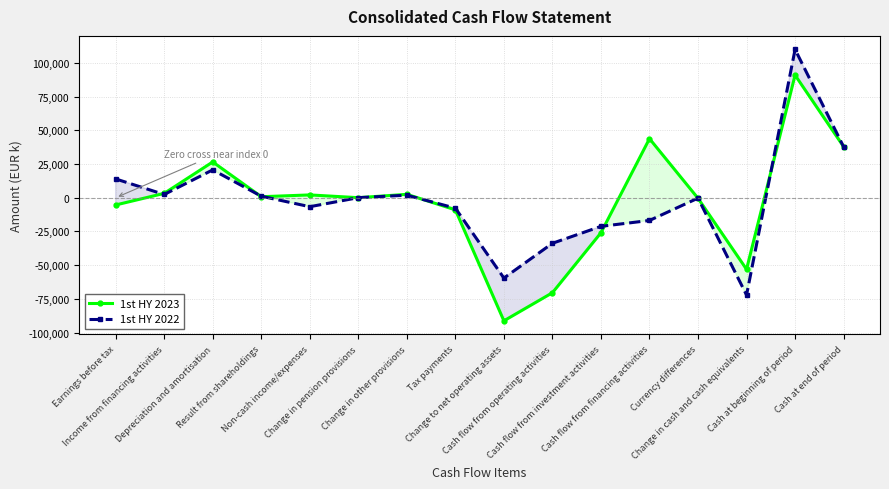

Reading left to right, extract all data points from this chart.

1st HY 2023: -5365	3233	26534	751	2086	37	2528	-8970	-91257	-70423	-25981	43776	-425	-53053	90897	37844
1st HY 2022: 13941	2404	20647	1137	-6652	52	1889	-7743	-59554	-33767	-21228	-16843	-297	-72136	109922	37786